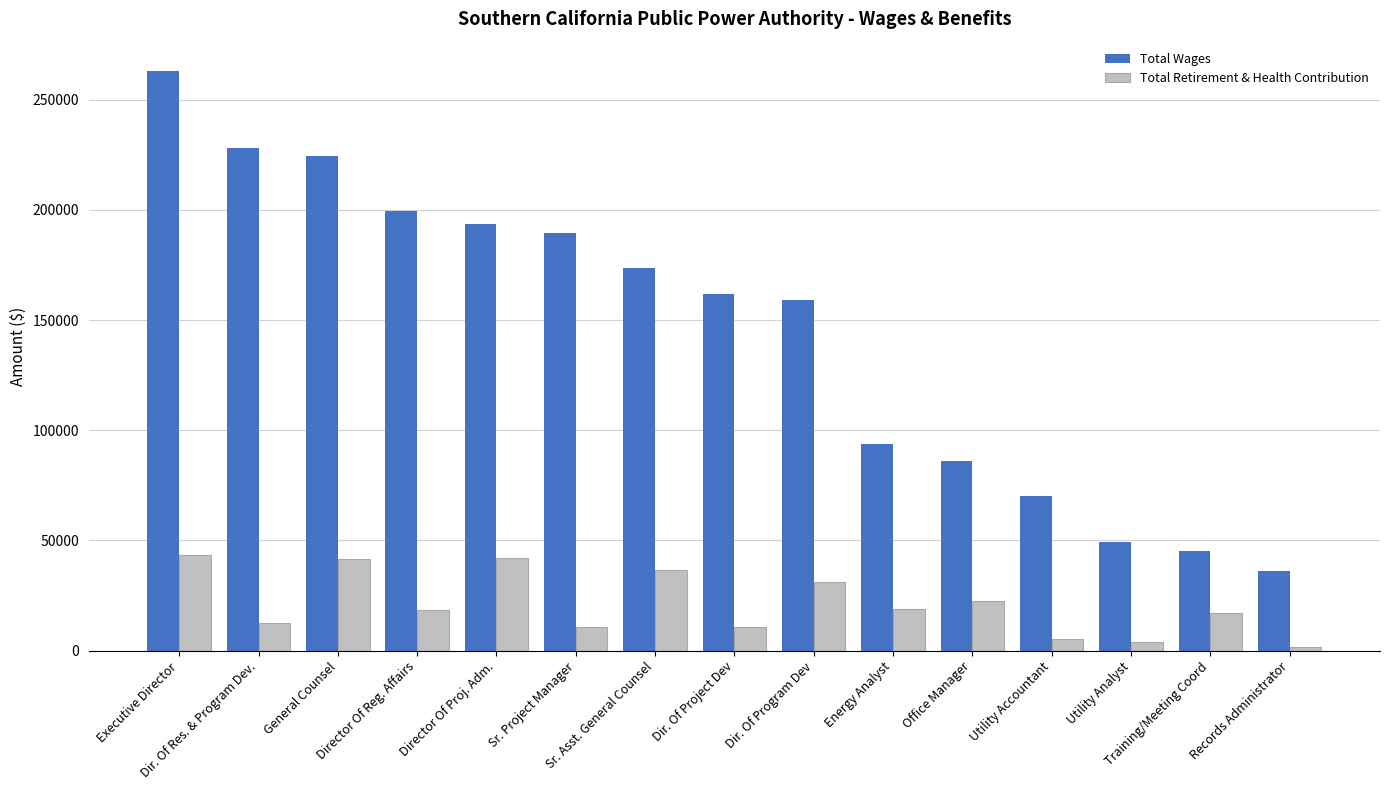

The Total Retirement & Health Contribution series shows 31363 at Dir. Of Program Dev. True or false?

True